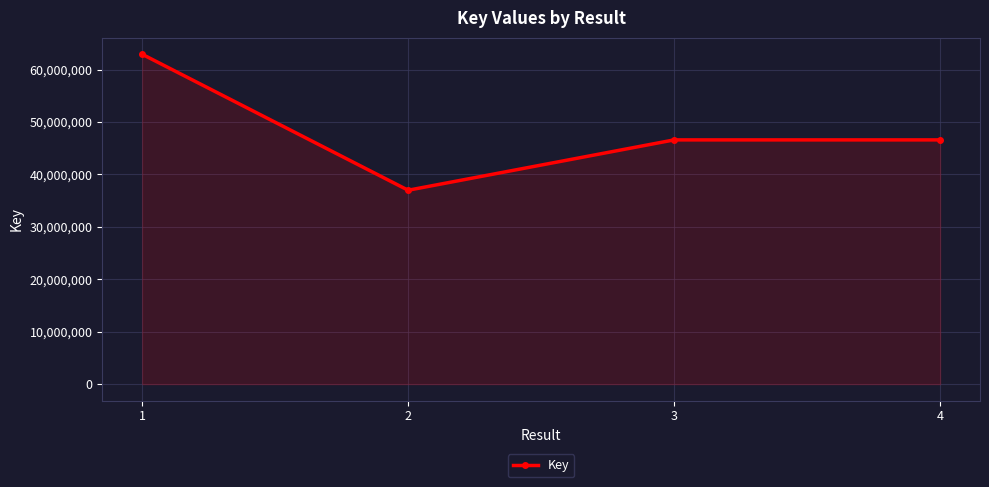

How many points are lower than both their immediate neighbors (excluding endpoints)?

1